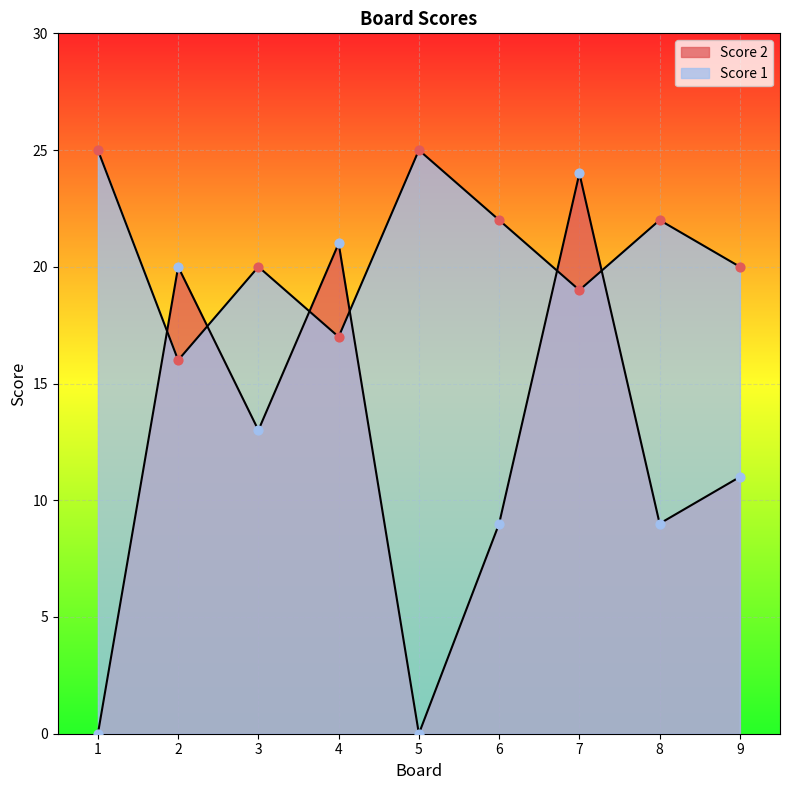

What is the total value across all series at 4?

38